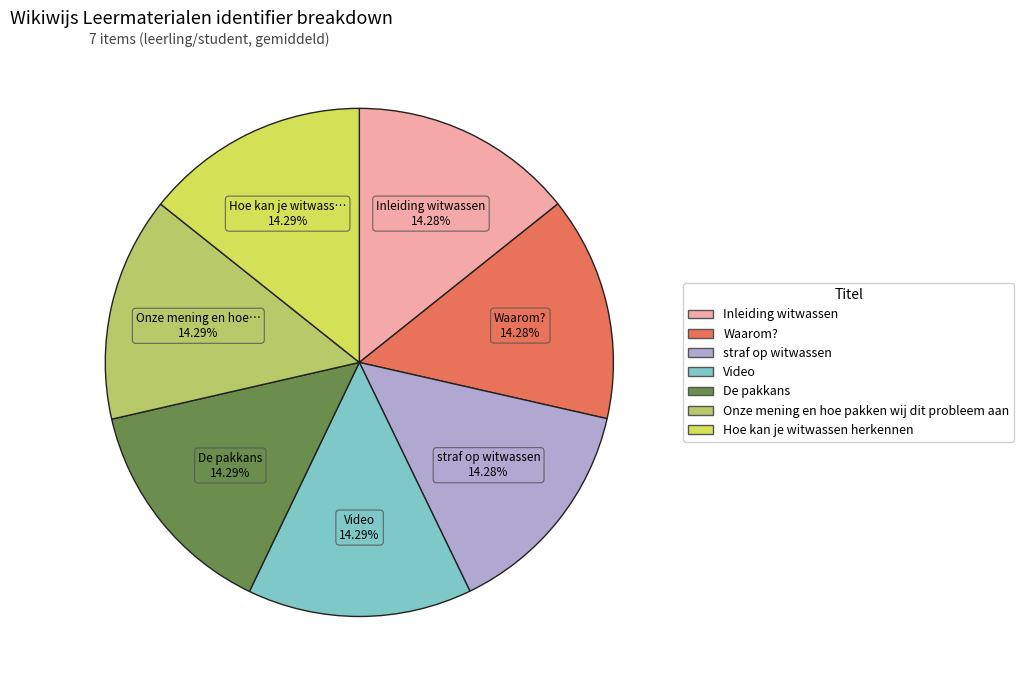

How many slices are in this pie chart?

7